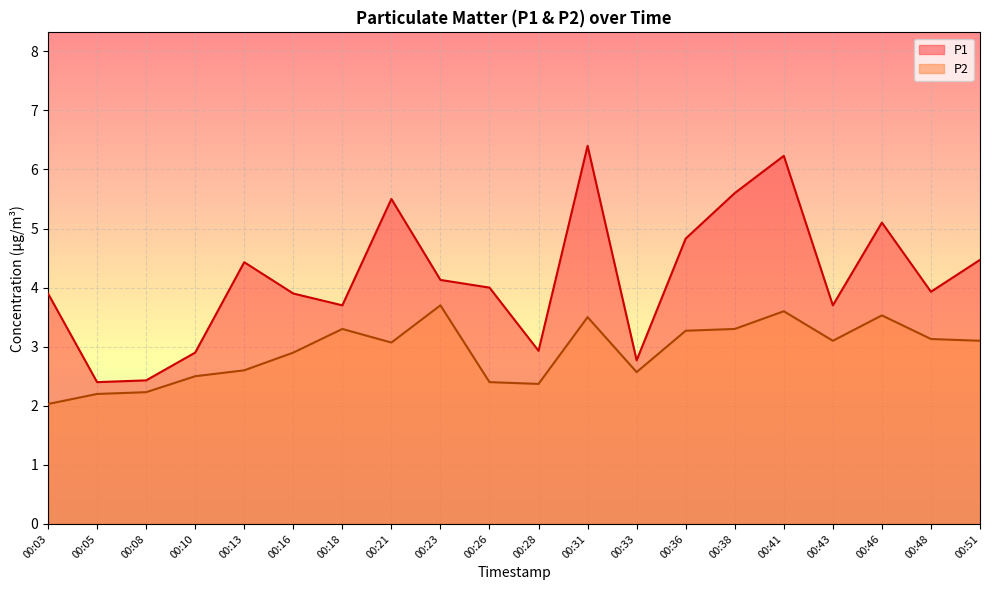

Which category has the highest value in the P2 series?

00:23